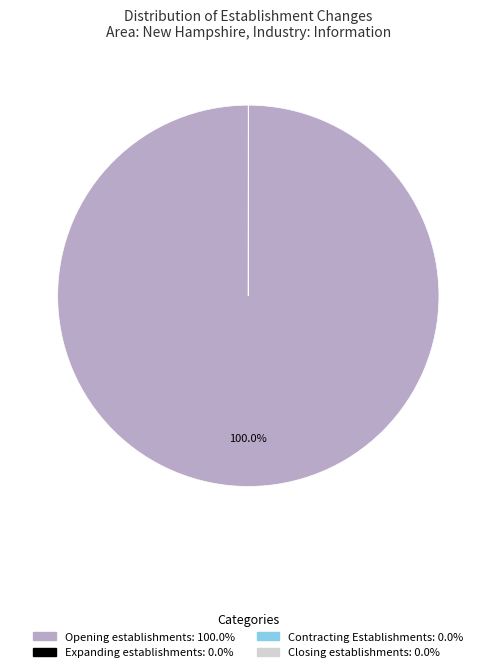

Is there any slice that represents more than half of the pie?

Yes